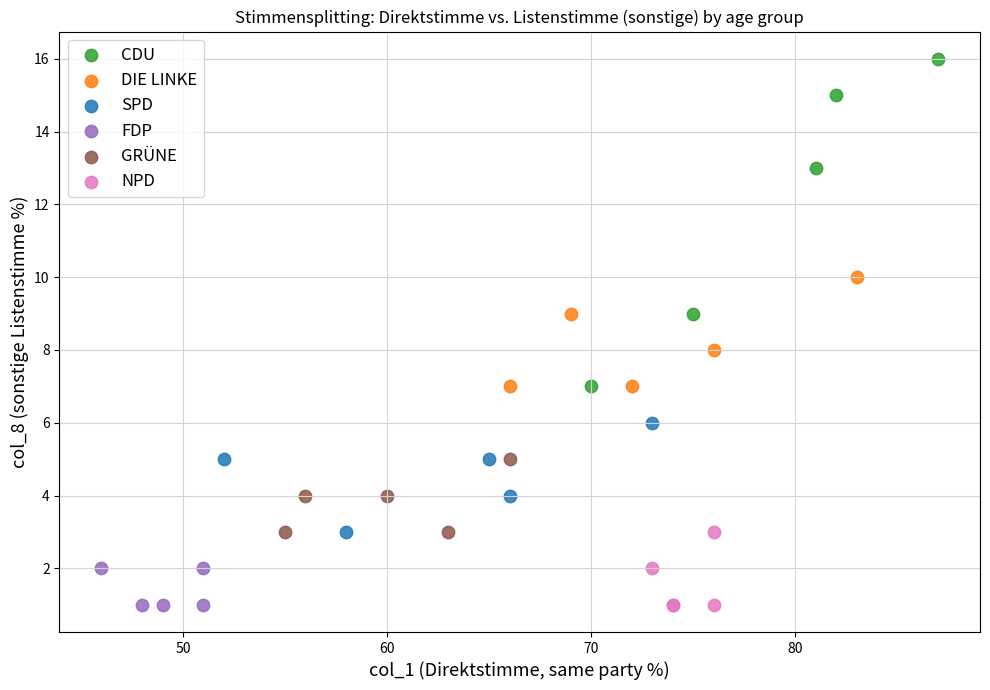

Which series contains the highest Y value?

CDU